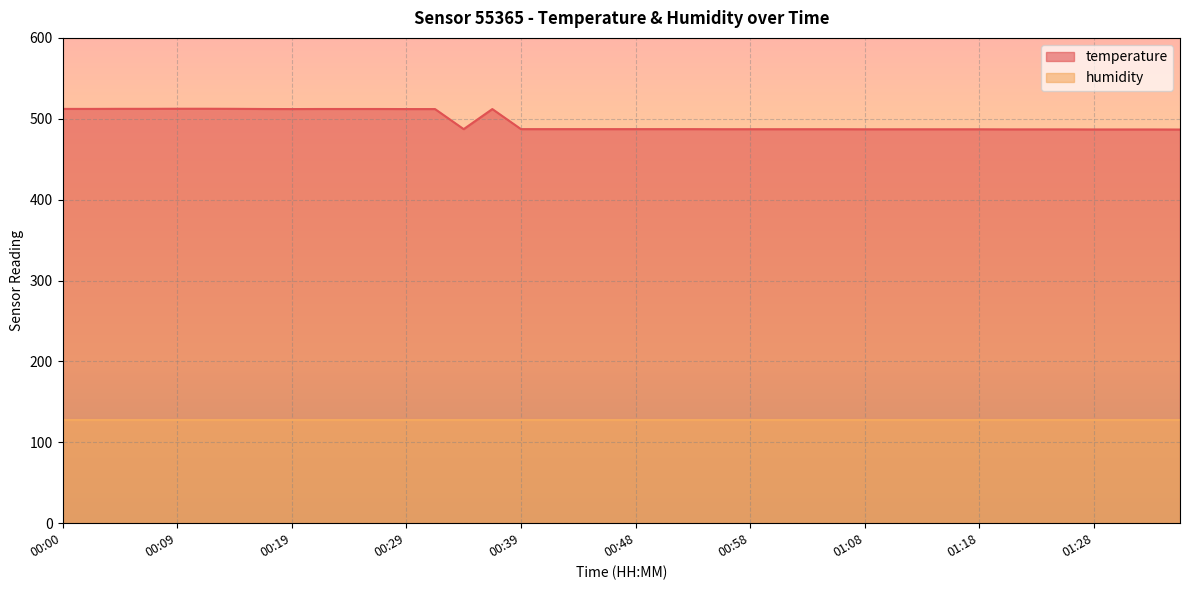

What is the sum of all values?

19858.4